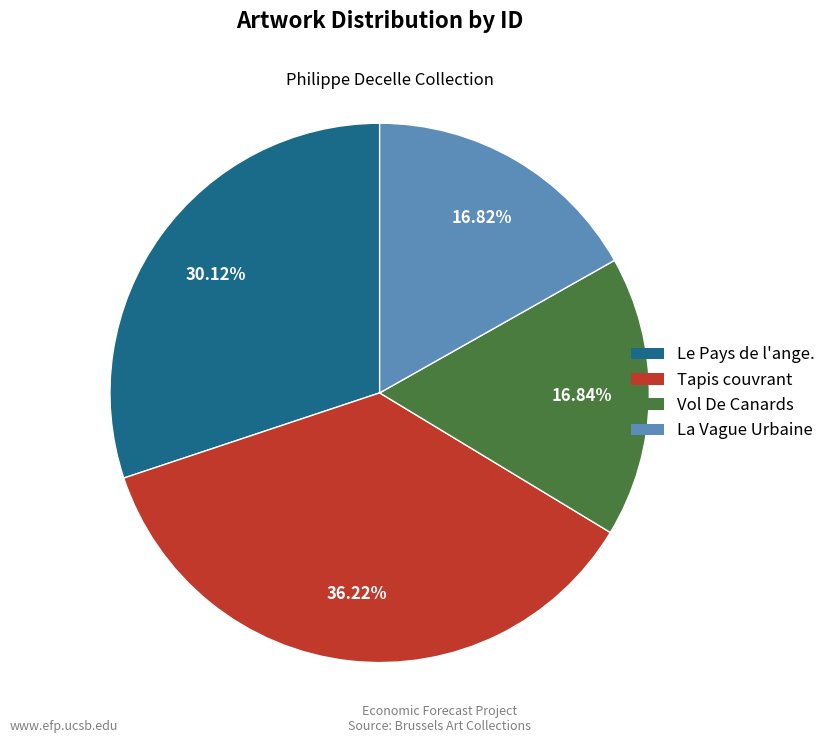

Does any single category account for the majority?

No